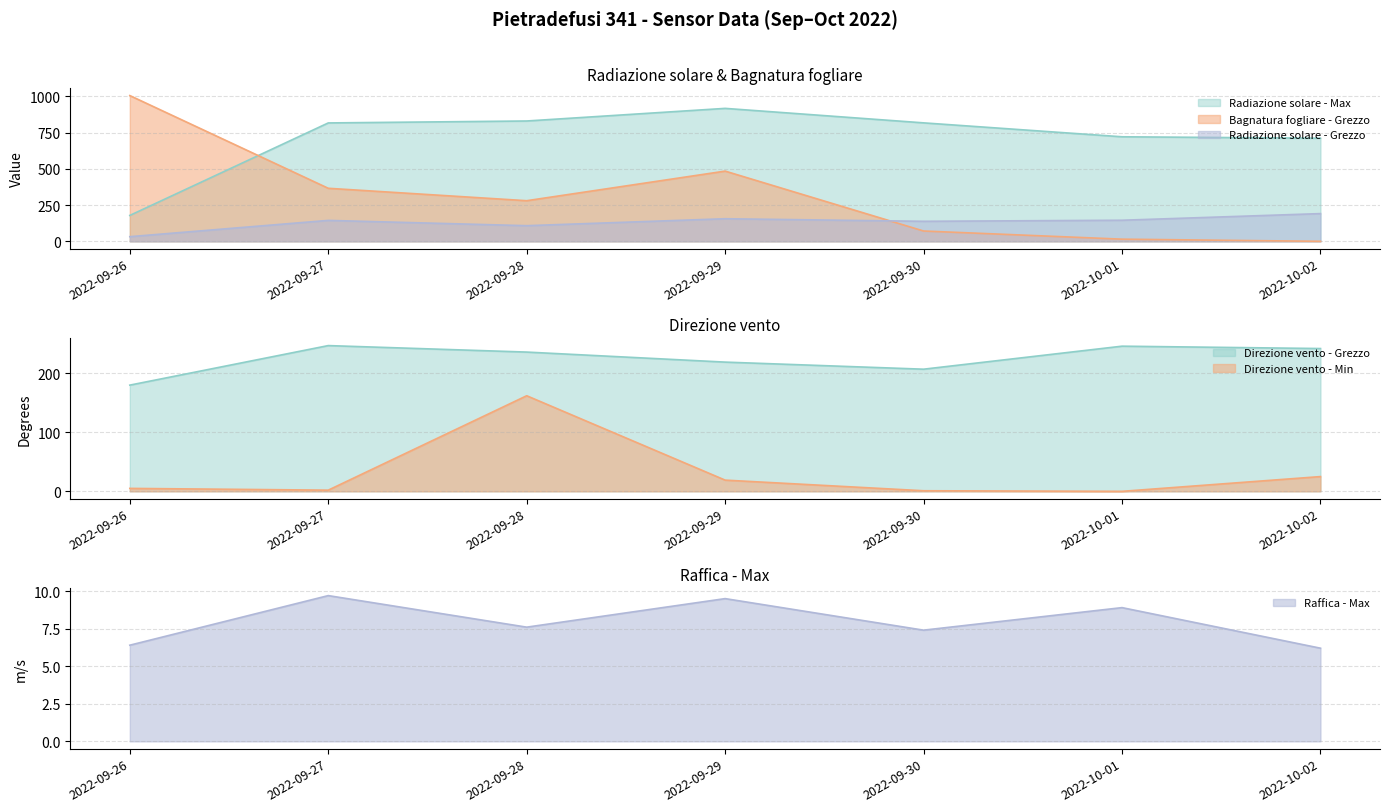

What is the average value of the Direzione vento - Min series?

30.6